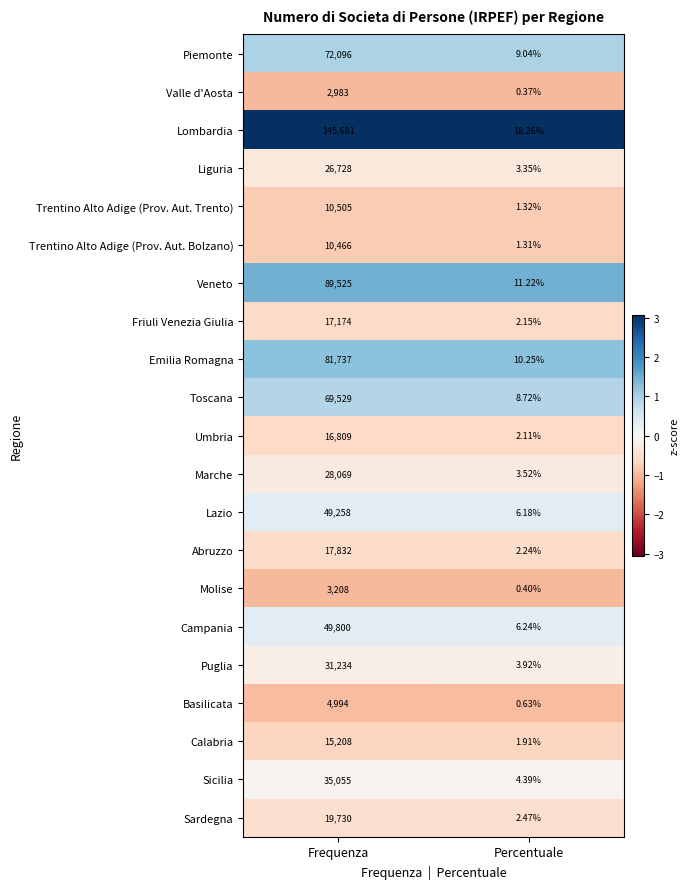

At which category does the chart reach its minimum across all series?

Percentuale